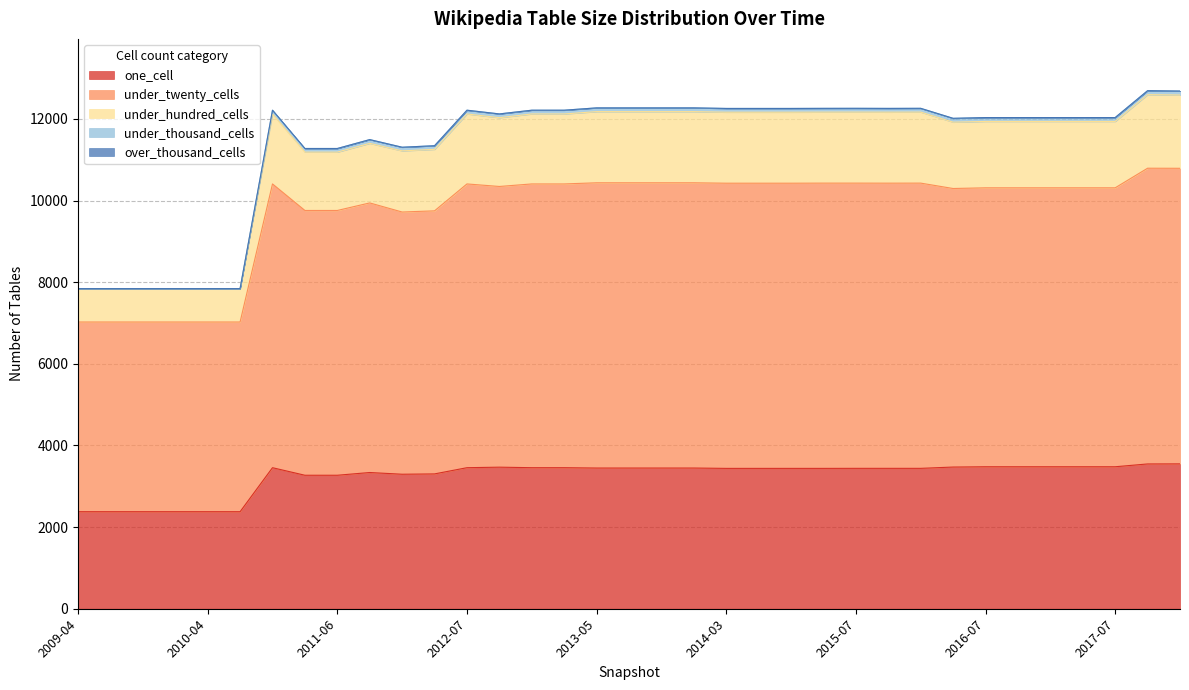

What is the highest value of the one_cell series?

3549